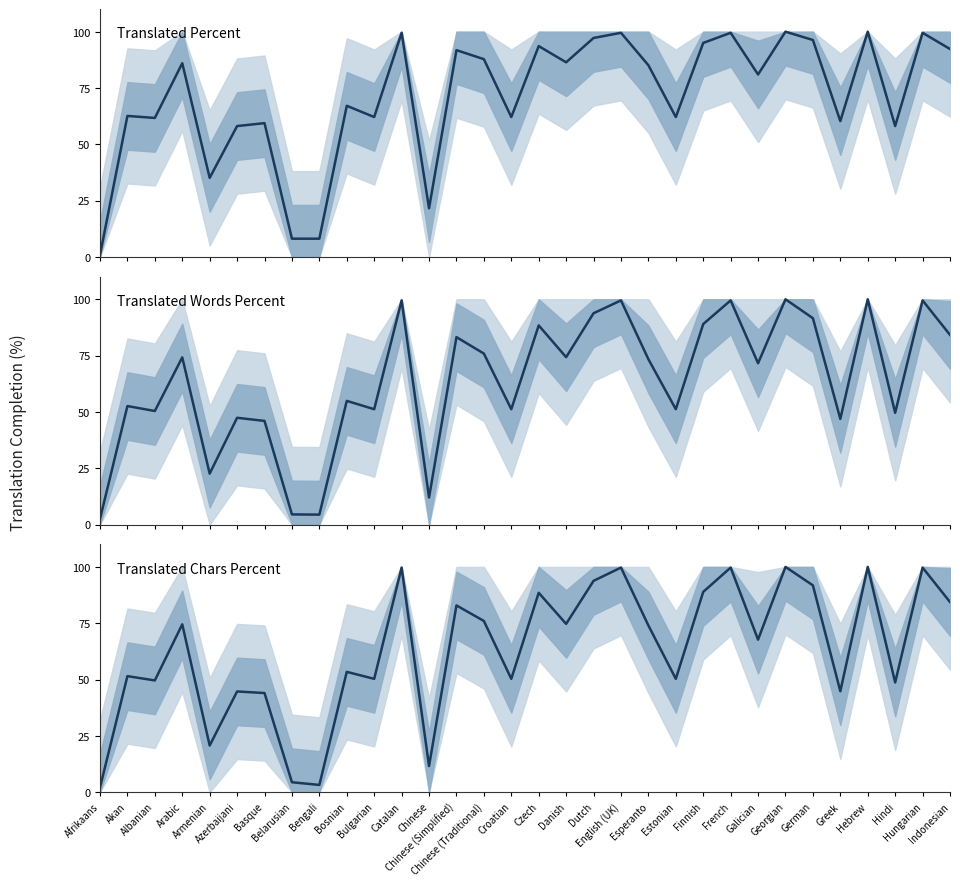

Which series ends up on top after the final intersection of translated_chars_percent and translated_words_percent?

translated_chars_percent